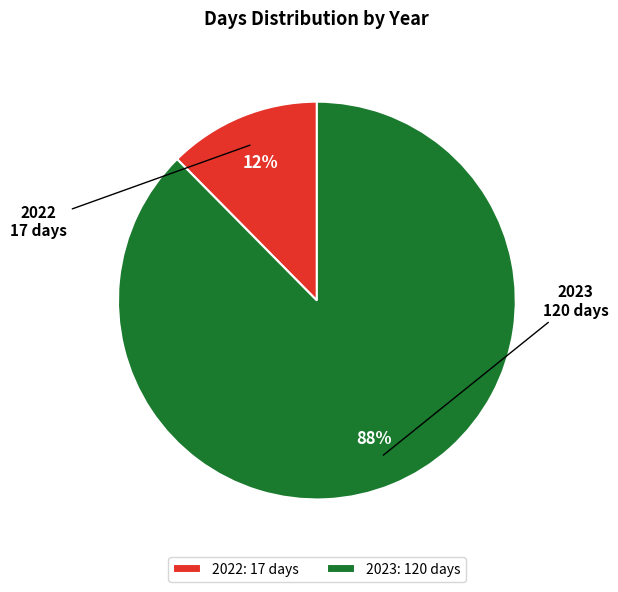

Is the sum of 2023: 120 days and 2022: 17 days greater than half?

Yes